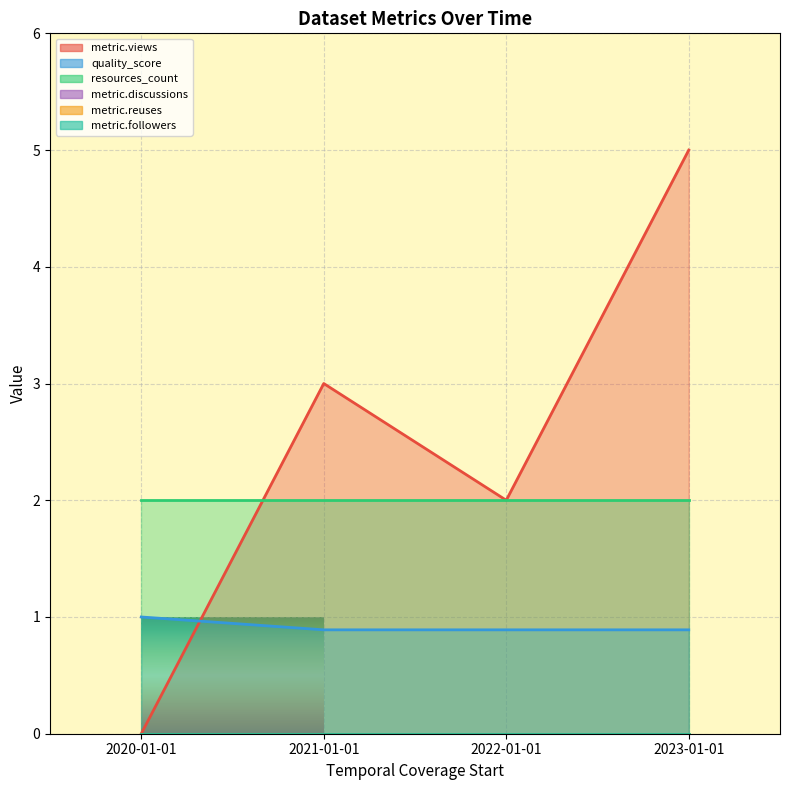

Where is the first local maximum for metric.views?

2021-01-01